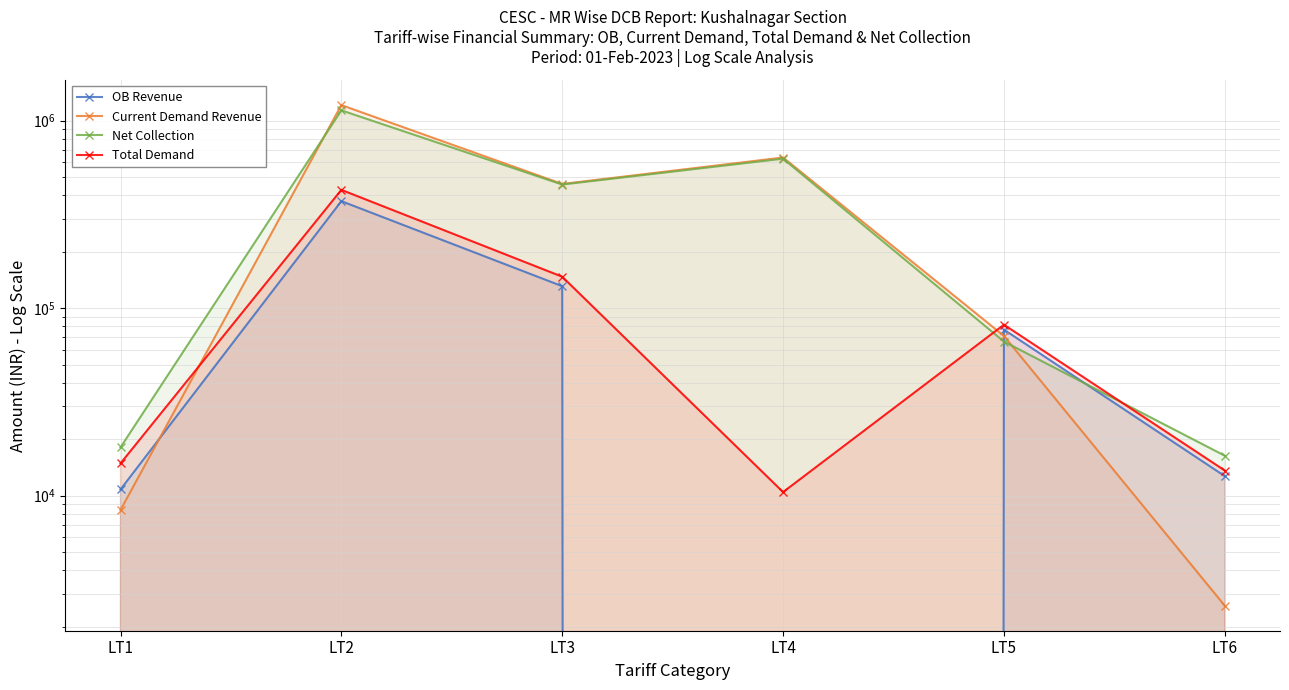

What is the difference between the maximum and second lowest values in the OB Revenue series?

361401.4